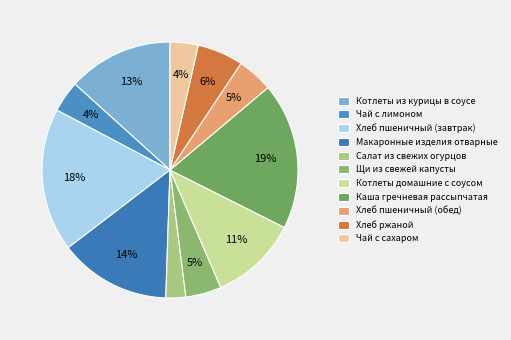

Combined, do Чай с лимоном and Макаронные изделия отварные account for over 50%?

No